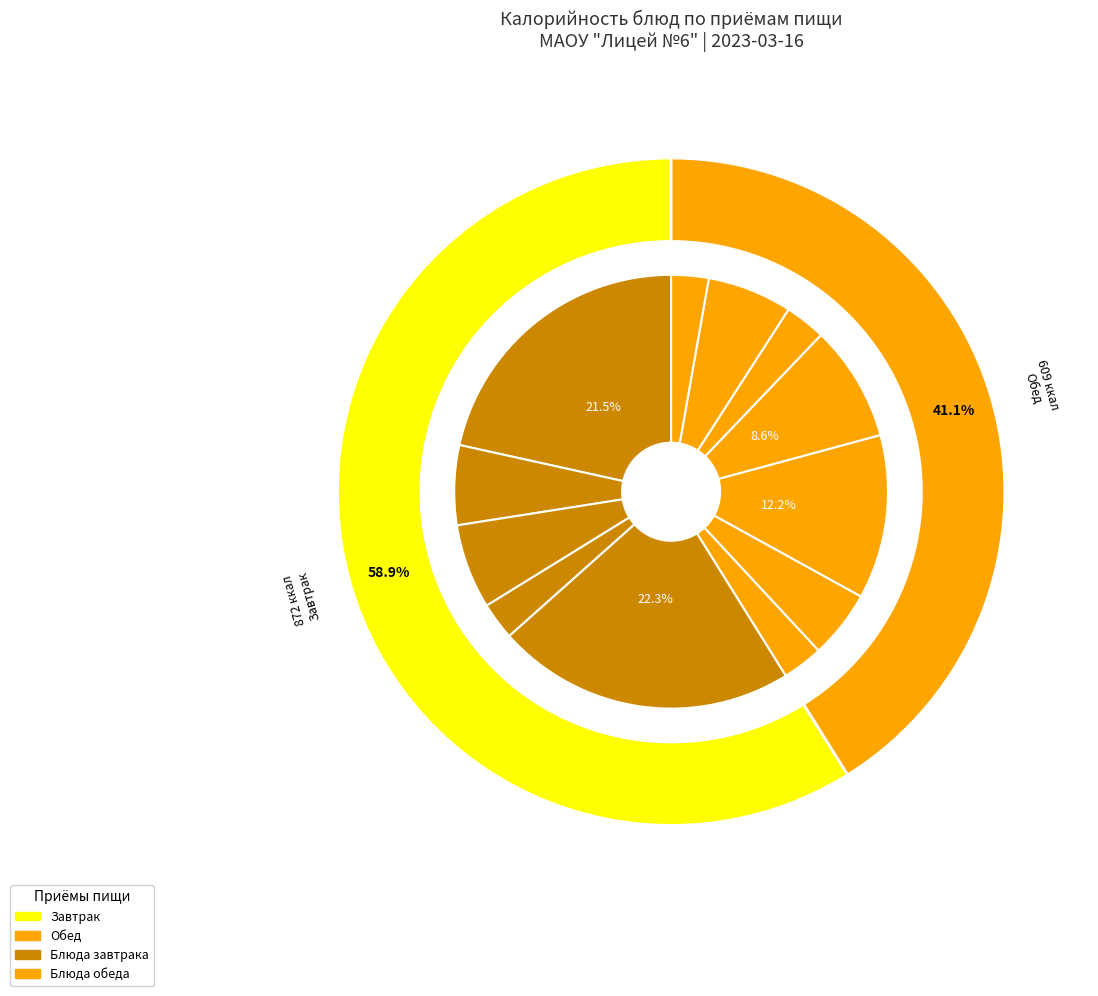

Which slice is the largest?

Печенье Всегда можно